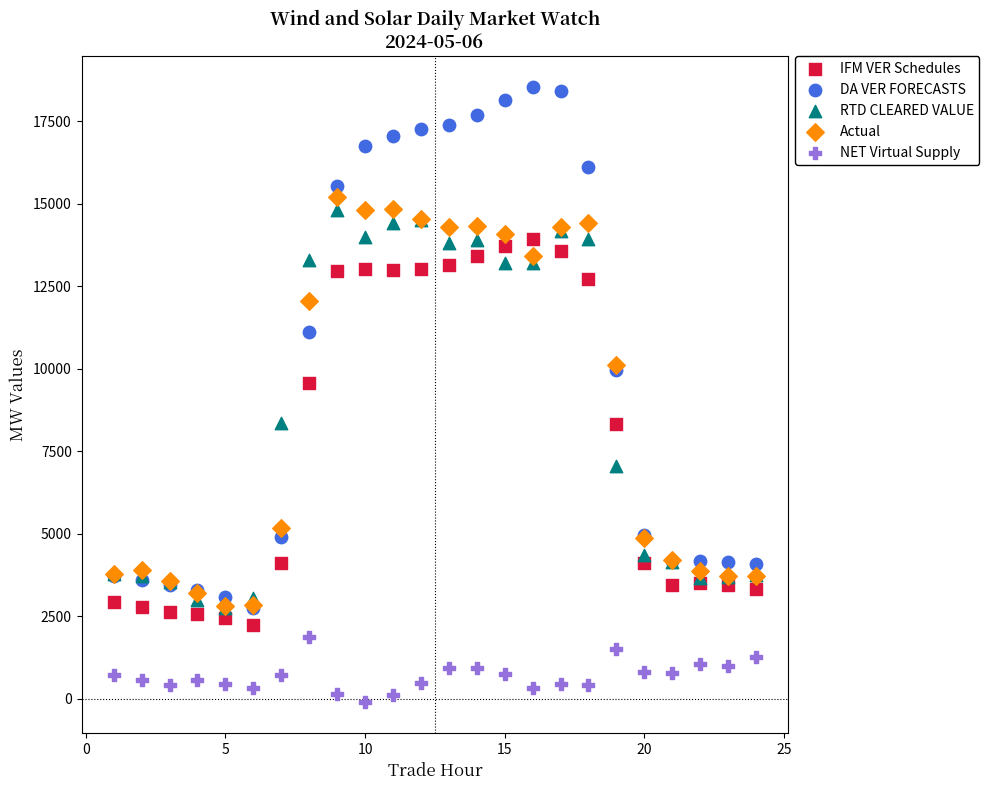

Across all series, what Y value is closest to 9206?

9559.8